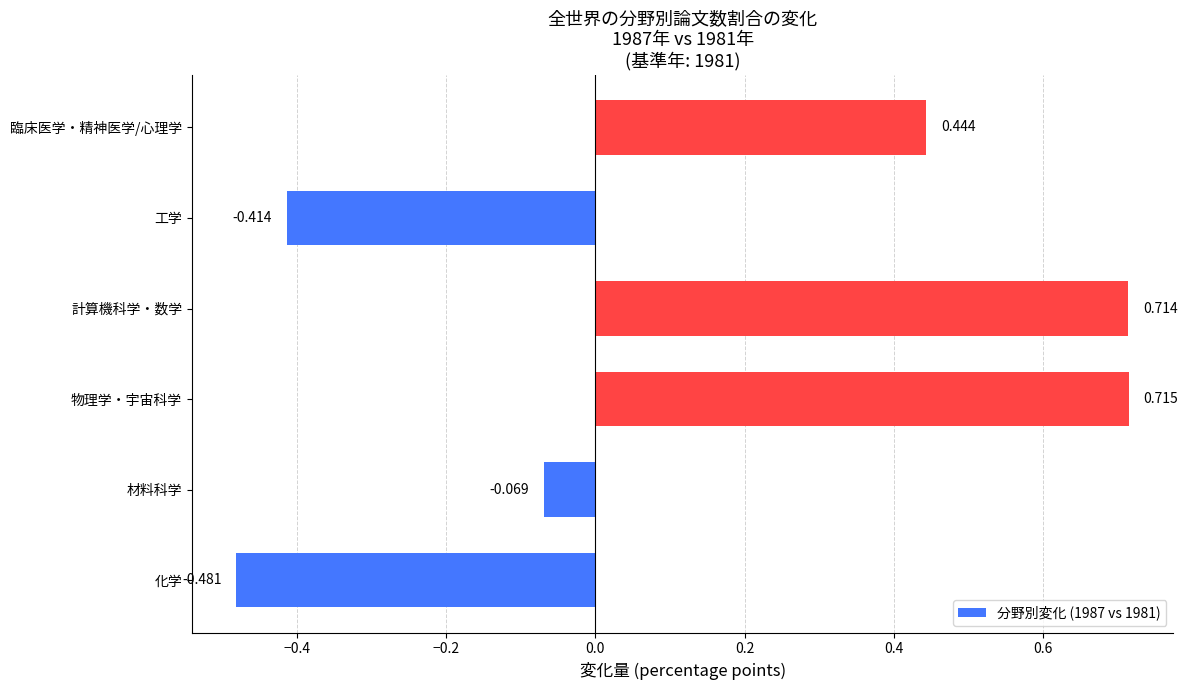

At which category does the chart reach its peak across all series?

物理学・宇宙科学